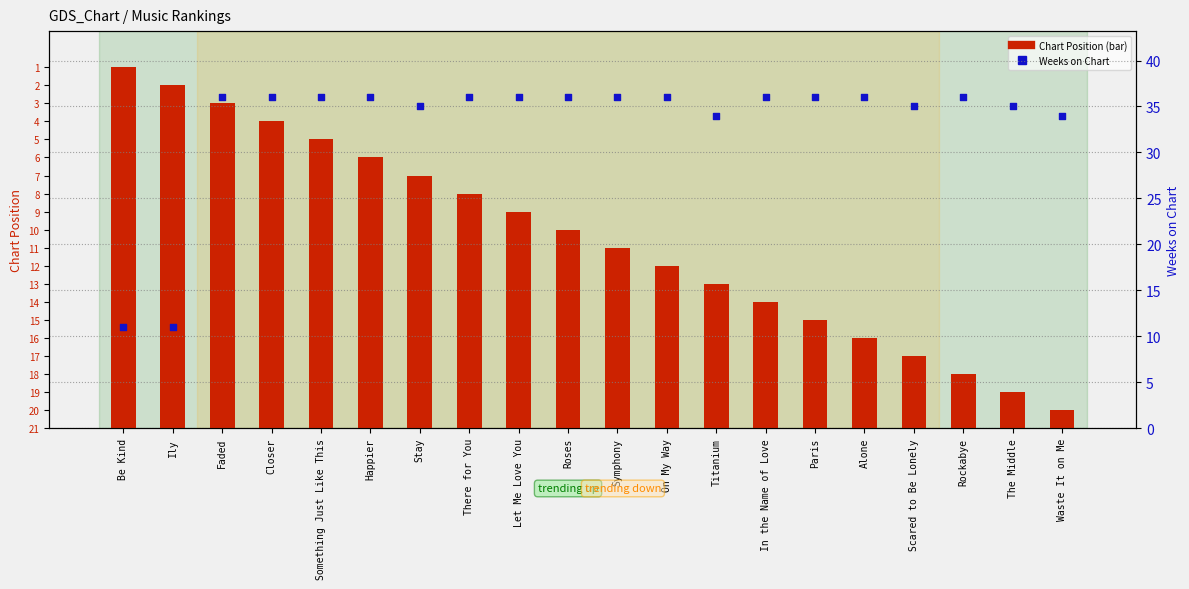

Is the value of Chart Position (inverted) at Rockabye greater than the value of Weeks on Chart at Ily?

No